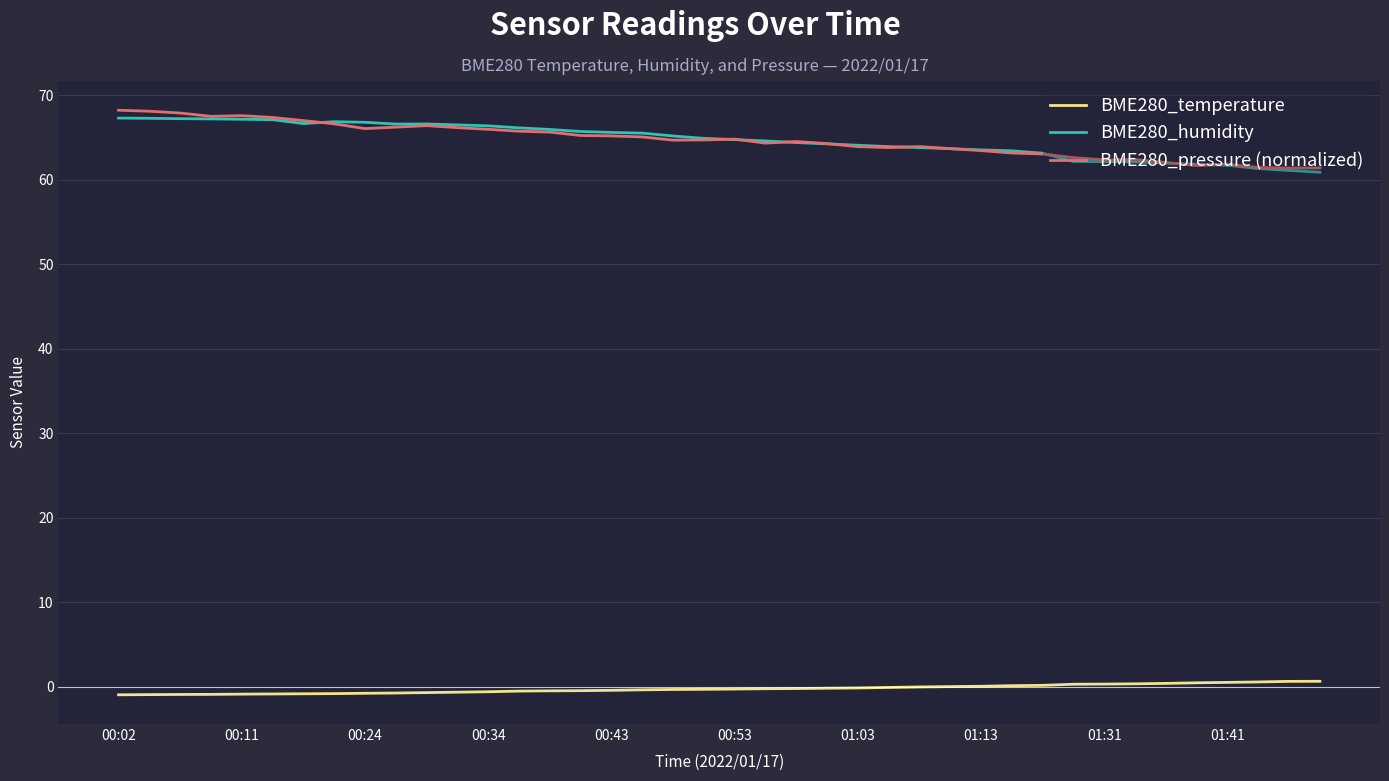

True or false: BME280_pressure (normalized) and BME280_temperature intersect in this chart.

False